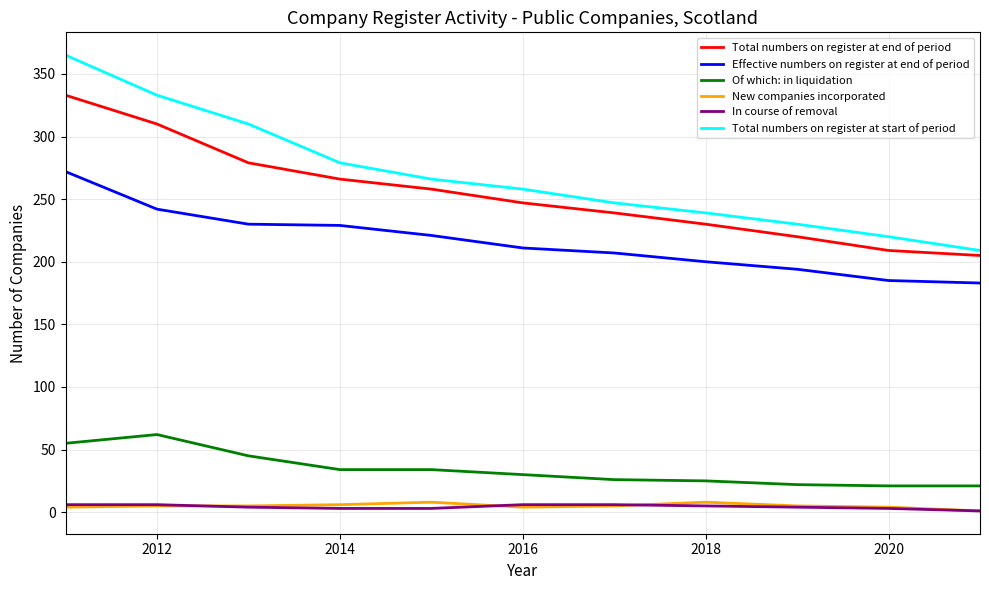

Is this an area chart (filled region under the line)?

No